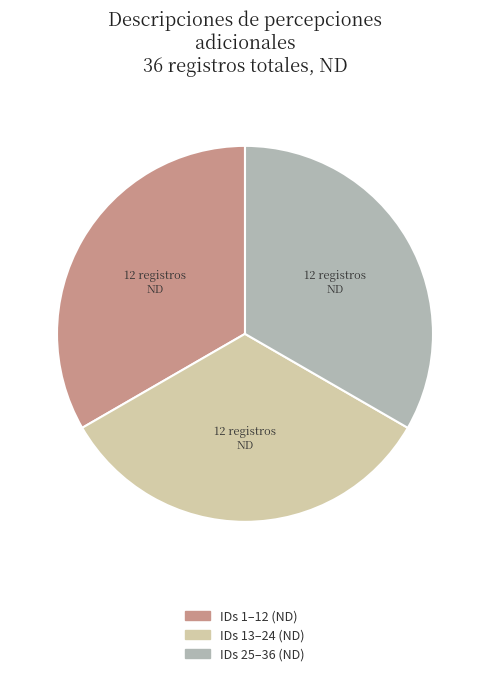

Is there a majority slice in this chart?

No